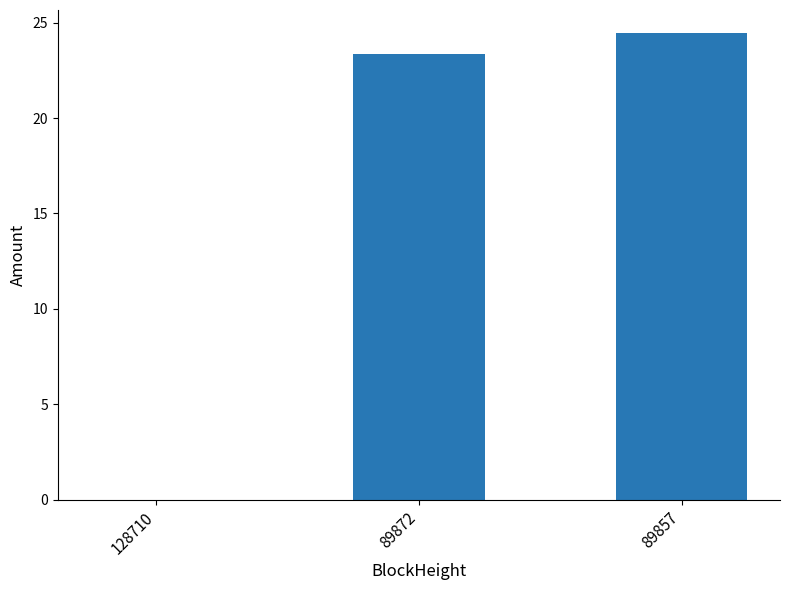

What is the maximum value shown in the chart?

24.4